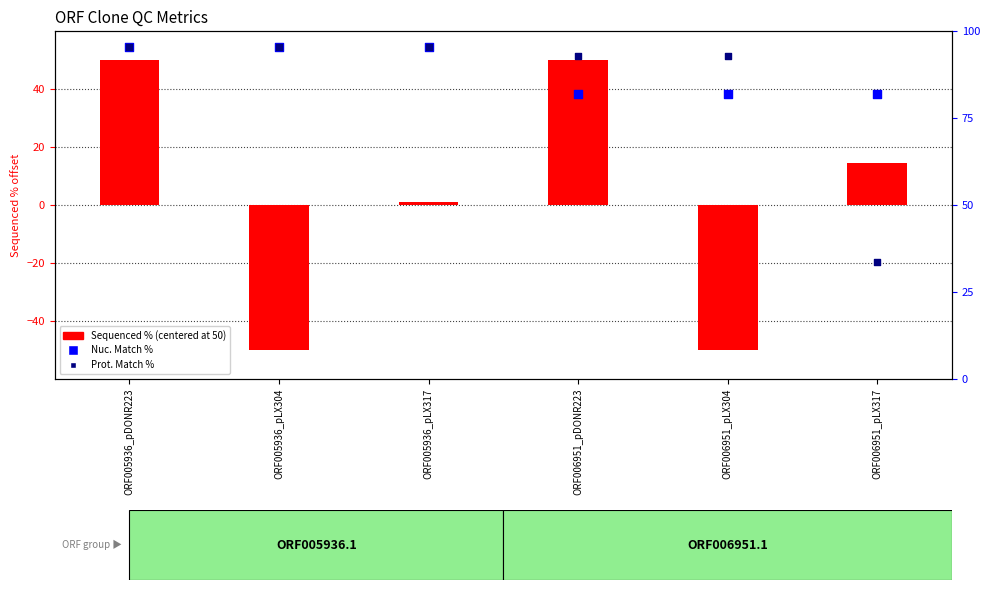

At which category is the sum across all series the highest?

ORF005936_pDONR223